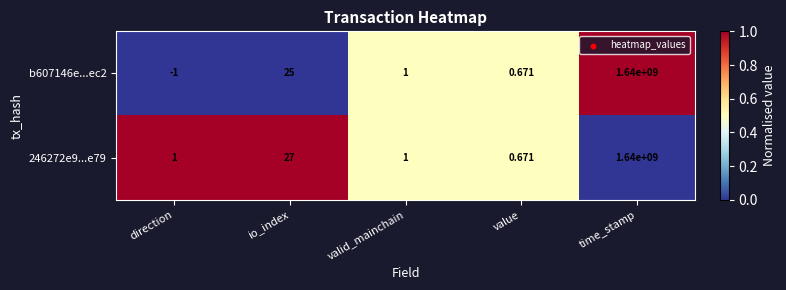

Count the number of data series in this chart.

2